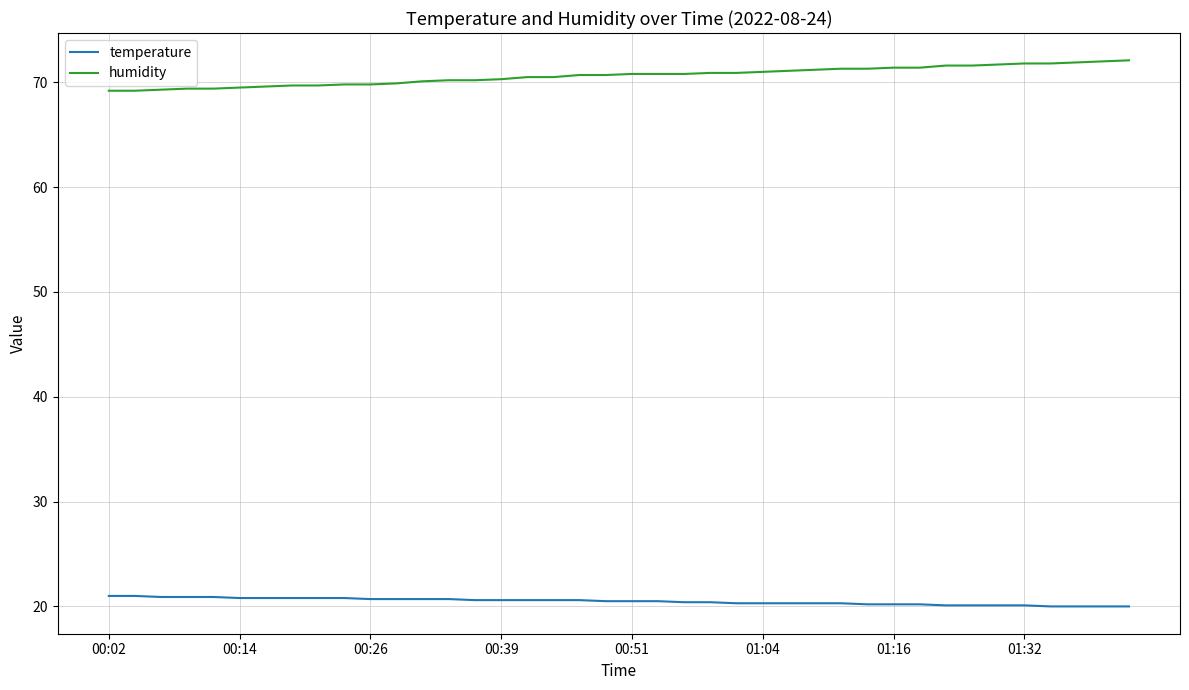

What is the maximum value shown in the chart?

72.1